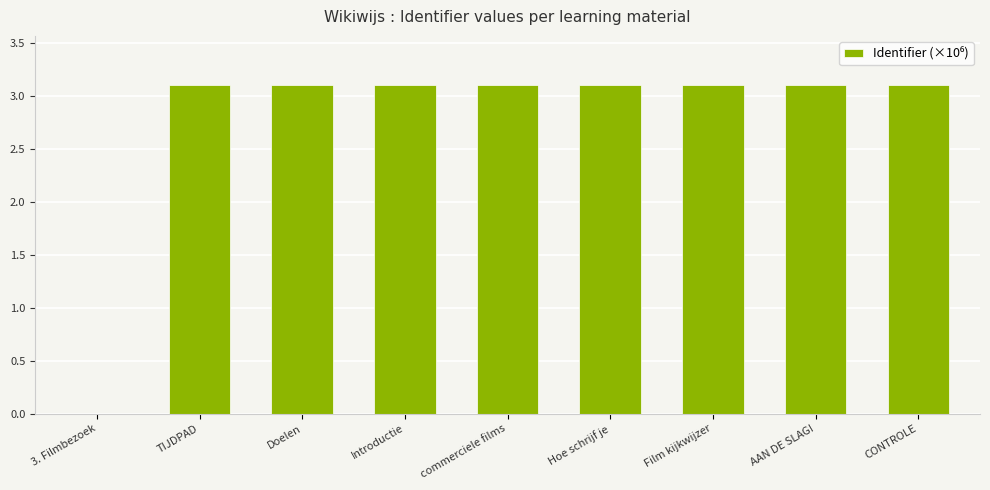

Reading right to left, list all the values displayed in this chart.

3.1	3.1	3.1	3.1	3.1	3.1	3.1	3.1	0.0